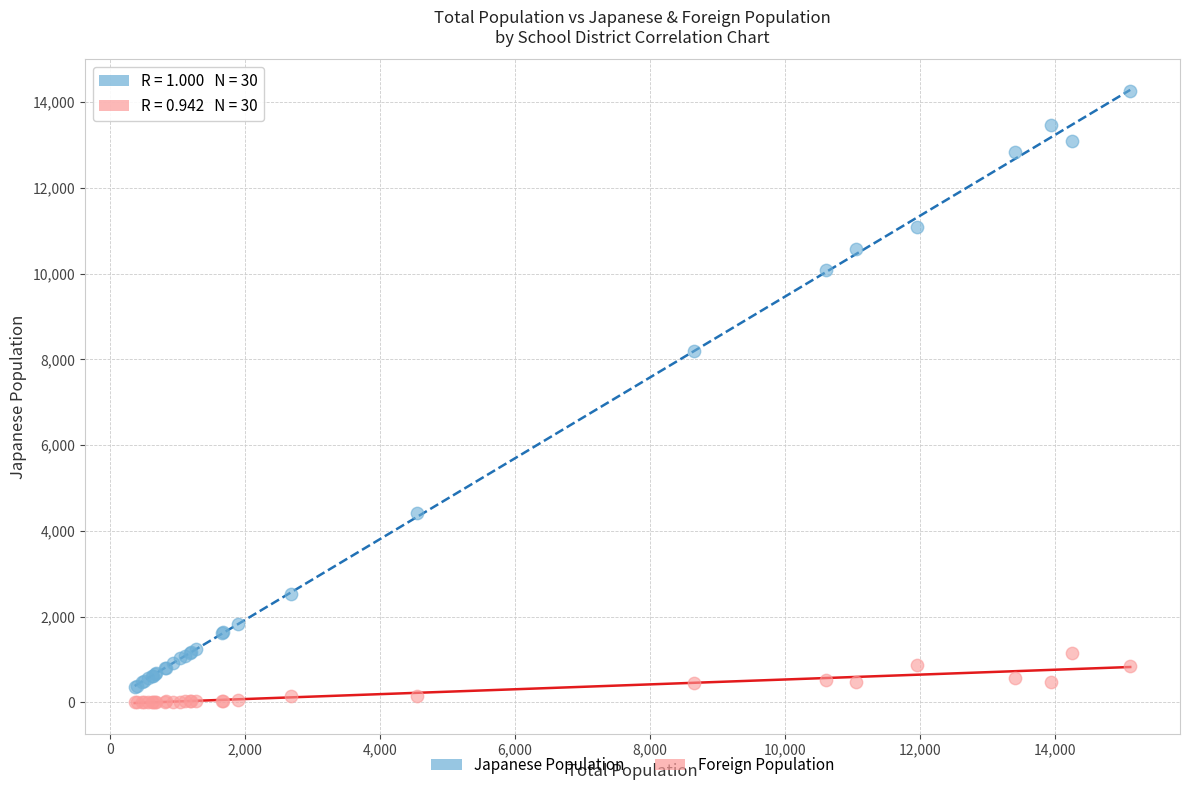

In the Japanese Population series, what Y value is closest to 7310?

8190